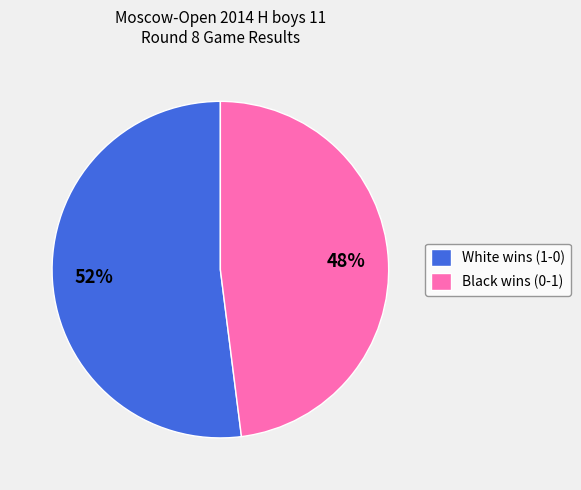

Which slice represents more than half of the pie?

White wins (1-0)